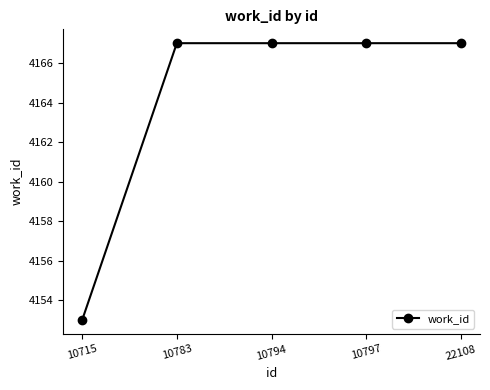

Reading right to left, what are all the values shown in this chart?

22108=4167	10797=4167	10794=4167	10783=4167	10715=4153